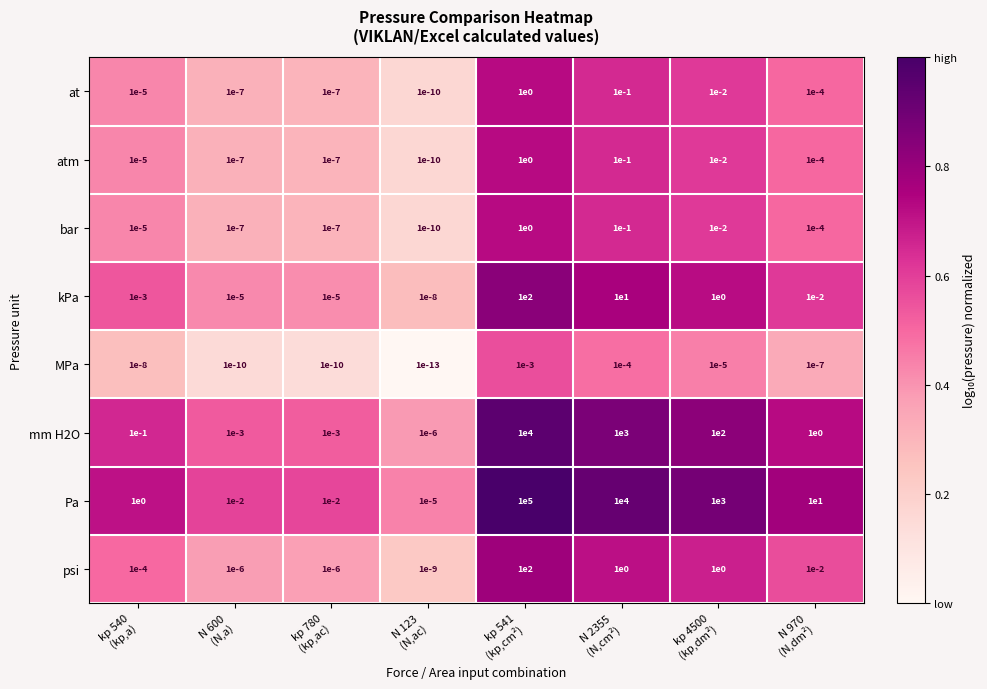

Which series has the largest total across all categories?

Pa